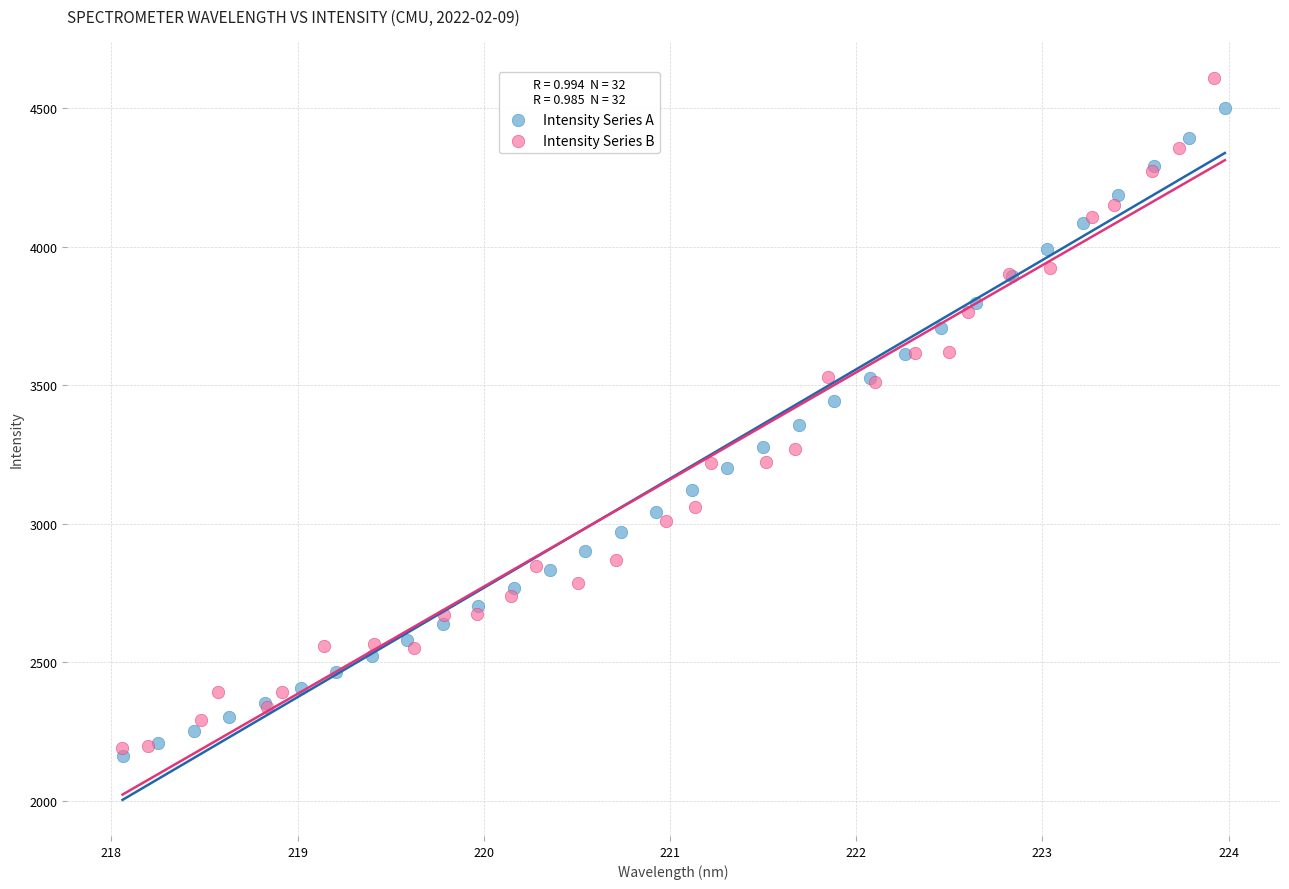

Which series has the widest spread of Y values?

Intensity Series B